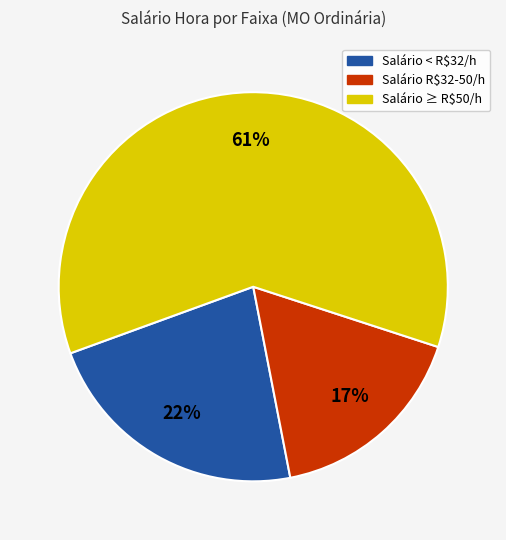

To the nearest percent, what is the average slice percentage?

33%